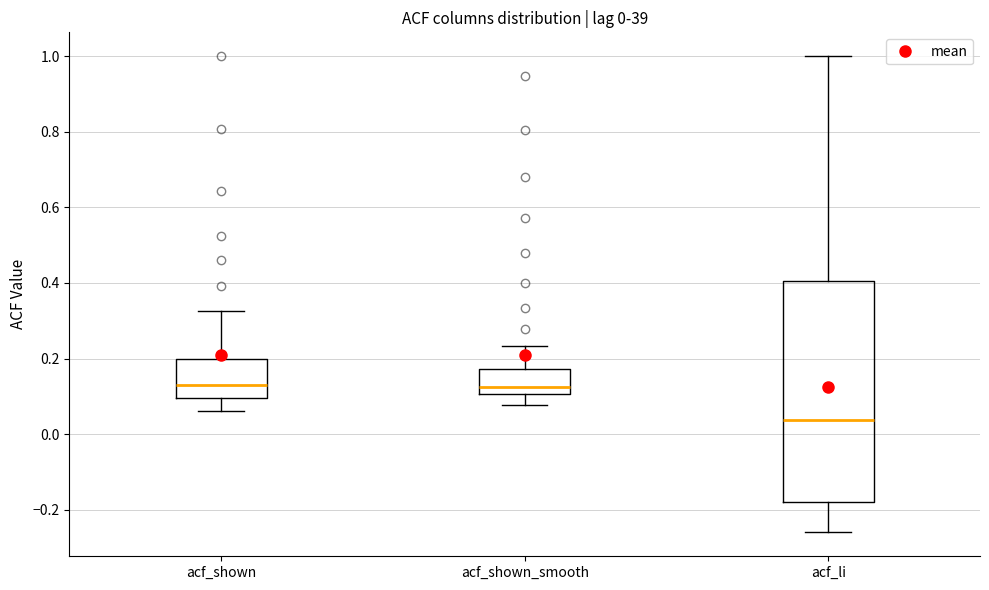

Which box has the lowest median line?

acf_li